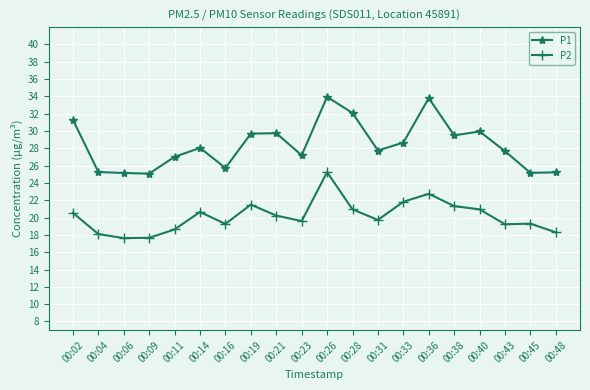

True or false: P1 and P2 intersect in this chart.

False